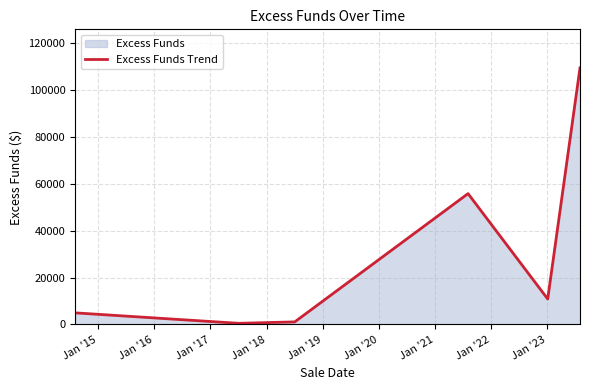

True or false: the data has more than 0 interior local peaks.

True